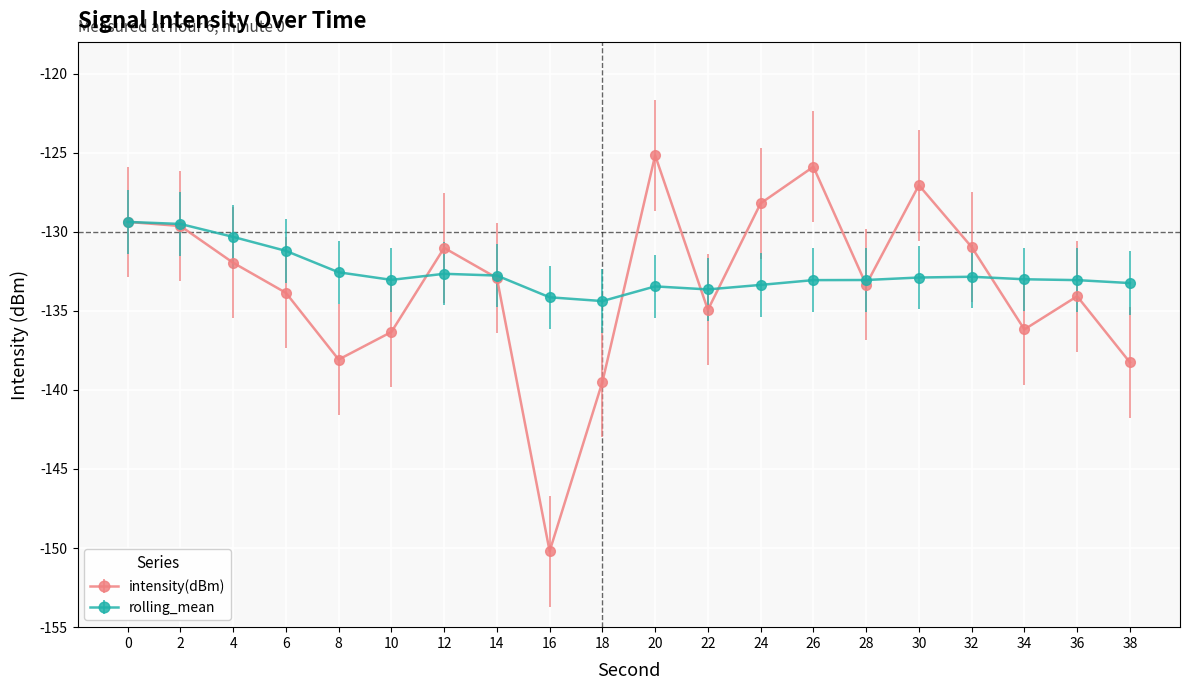

True or false: intensity(dBm) has a value of -129.6 at 2.

True